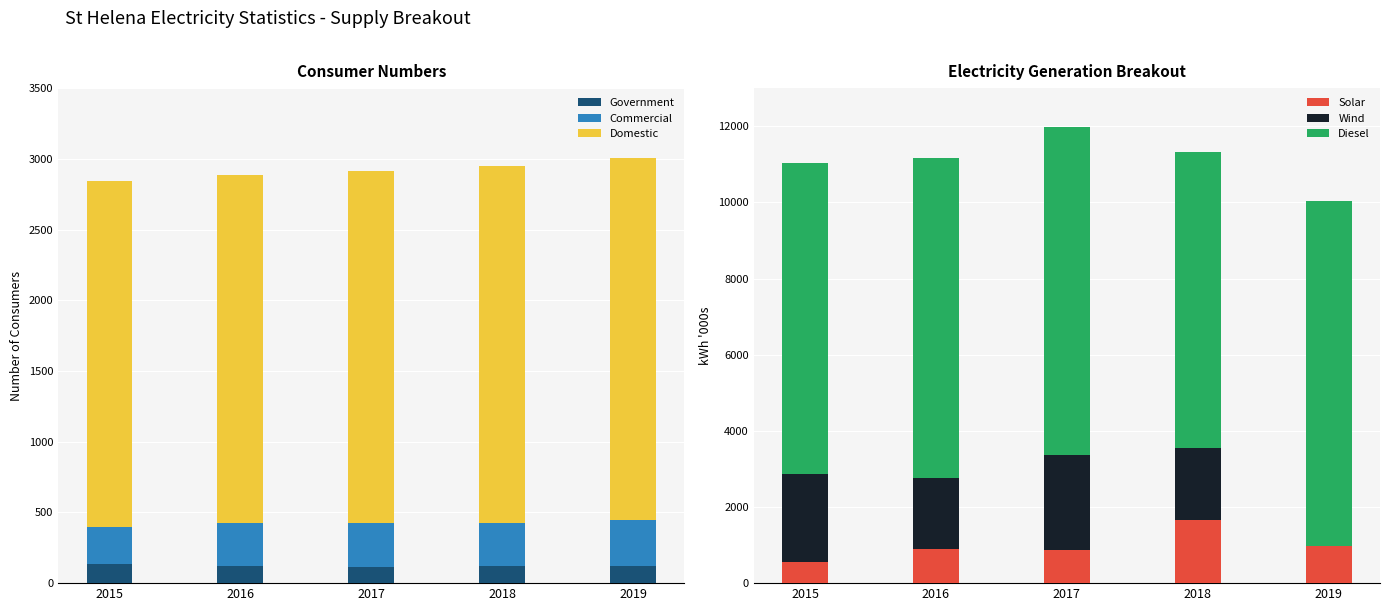

Rank the series at 2017 from highest to lowest value.

Diesel, Wind, Domestic, Solar, Commercial, Government